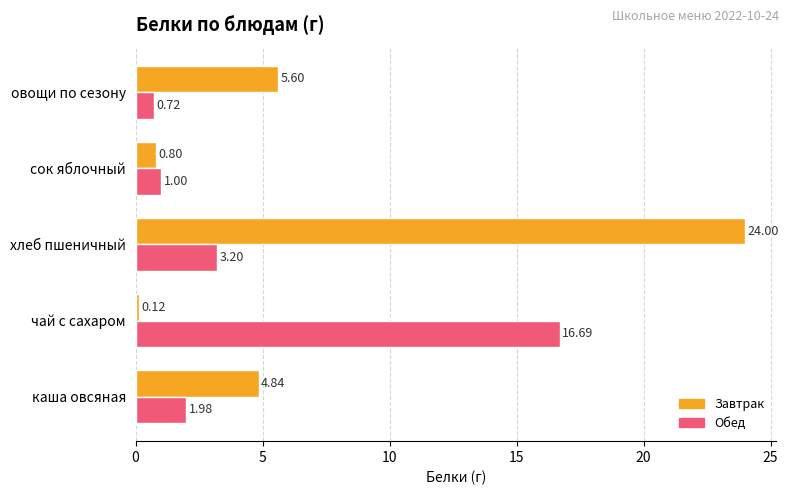

What is the difference between the second highest and second lowest values in the Обед series?

2.2